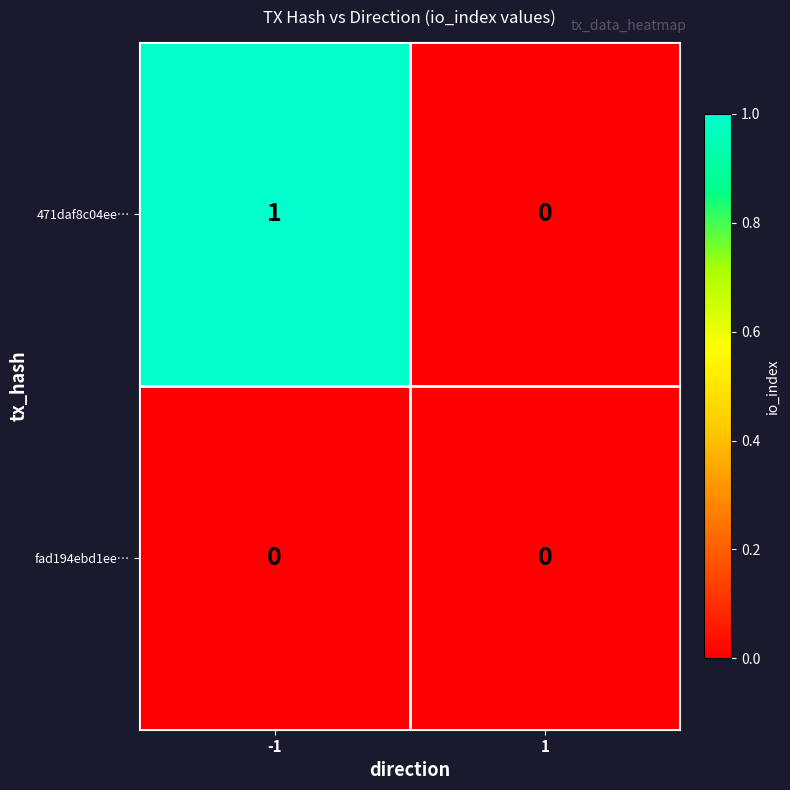

Rank the categories by 471daf8c04ee… value from highest to lowest.

-1, 1